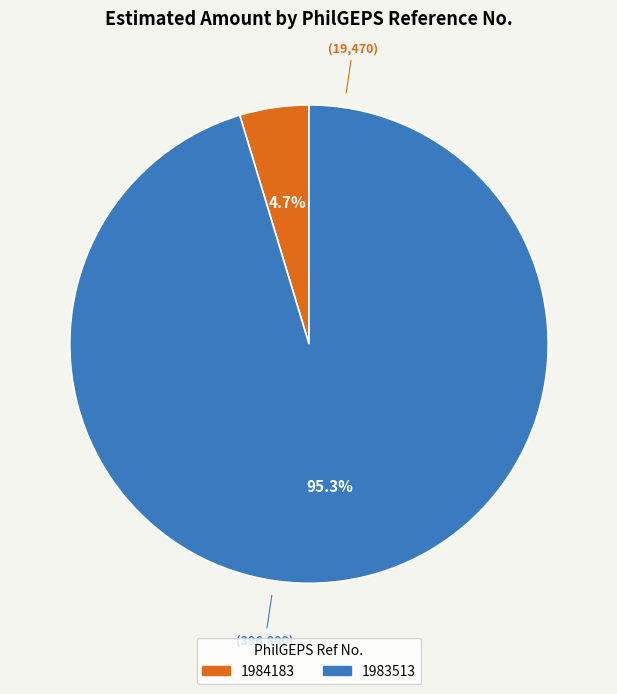

What is the majority slice?

1983513